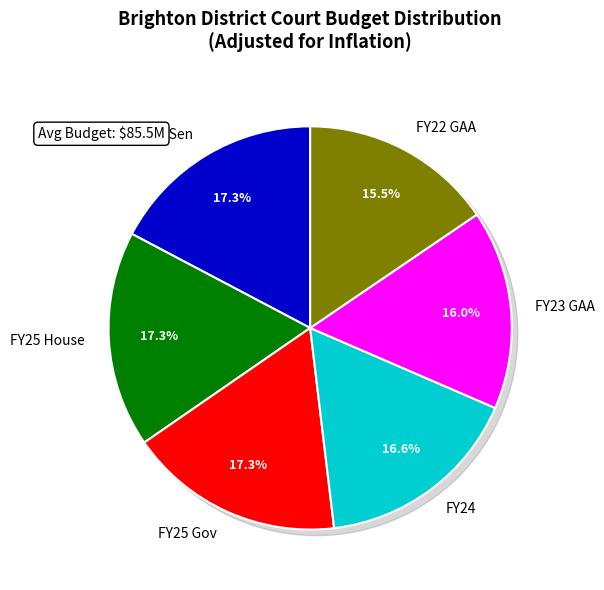

Is there a majority slice in this chart?

No